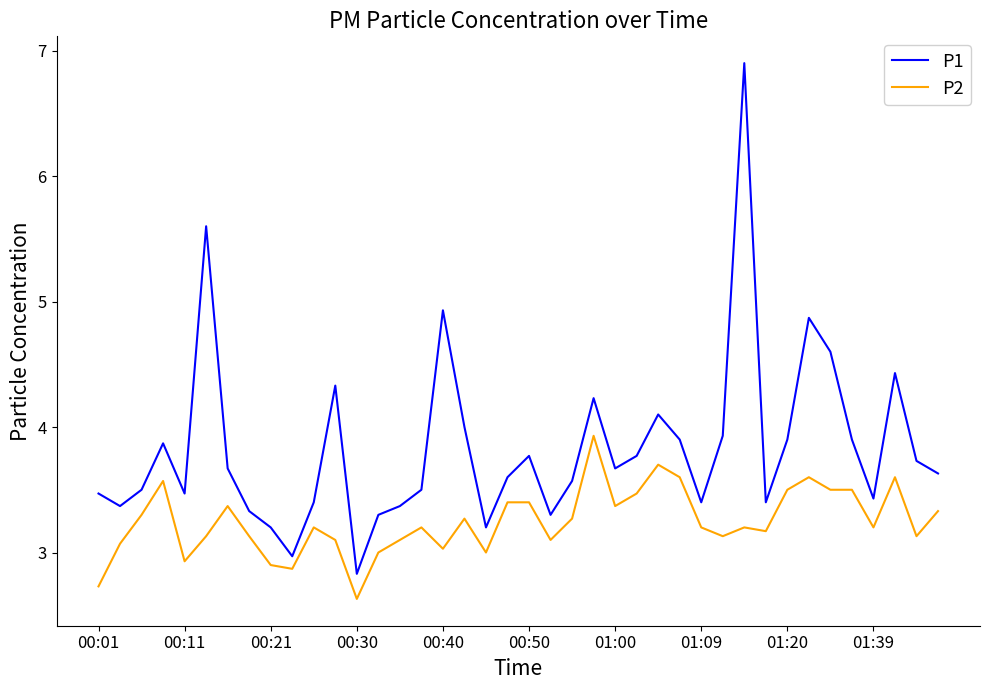

Rank the series by their average value, from highest to lowest.

P1, P2